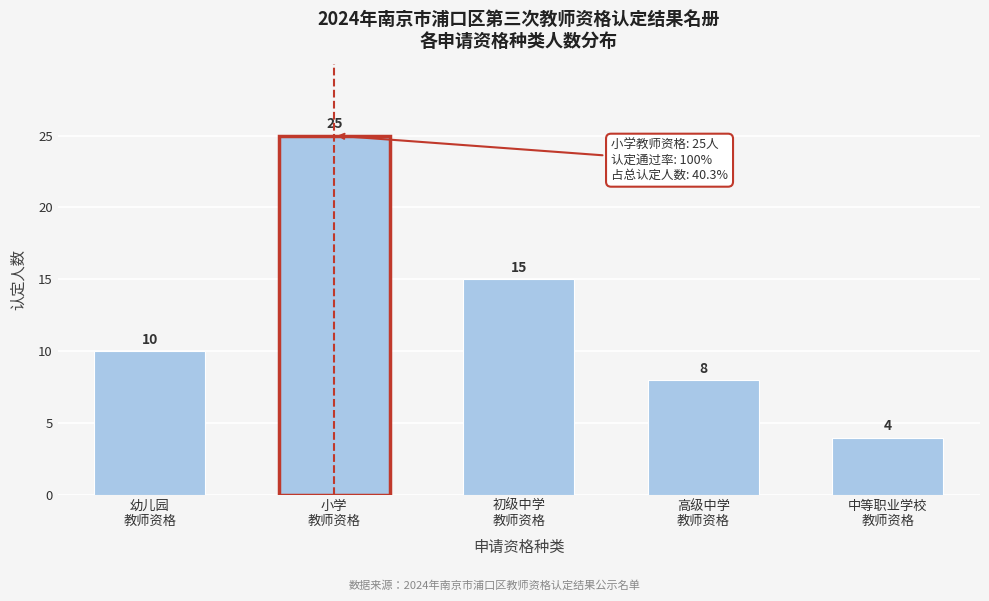

Reading left to right, list all the values displayed in this chart.

10	25	15	8	4